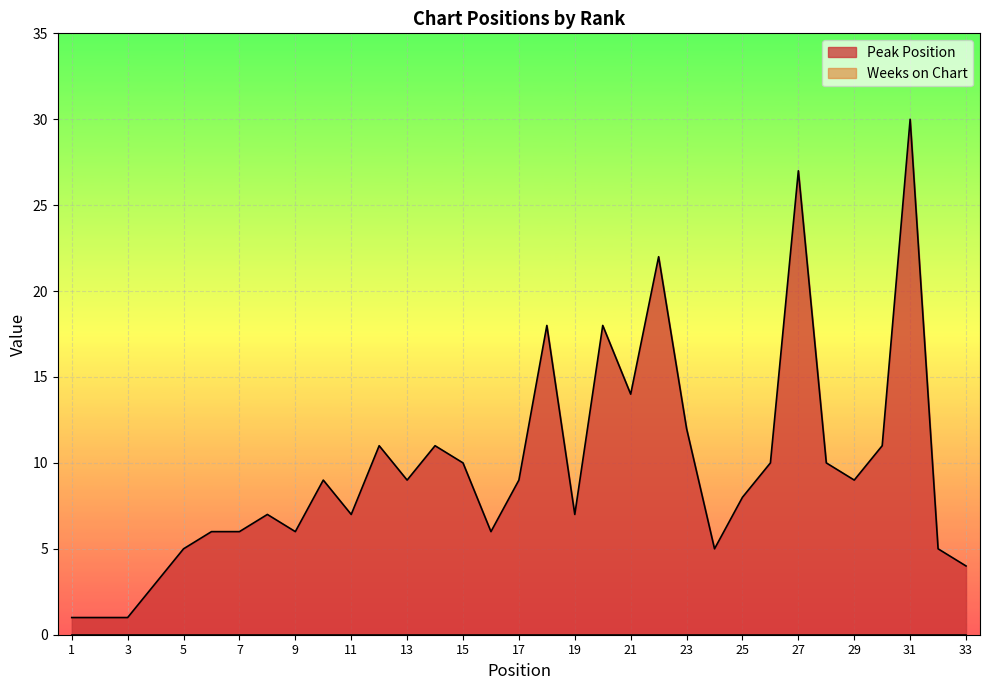

What is the difference between the second highest and minimum values?

26